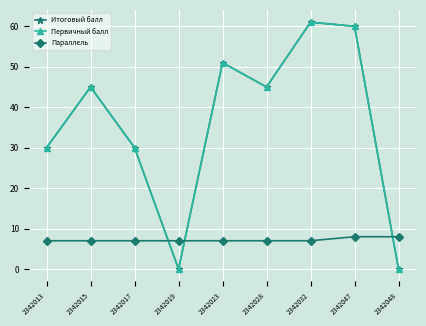

At which category does the chart reach its peak across all series?

2342032